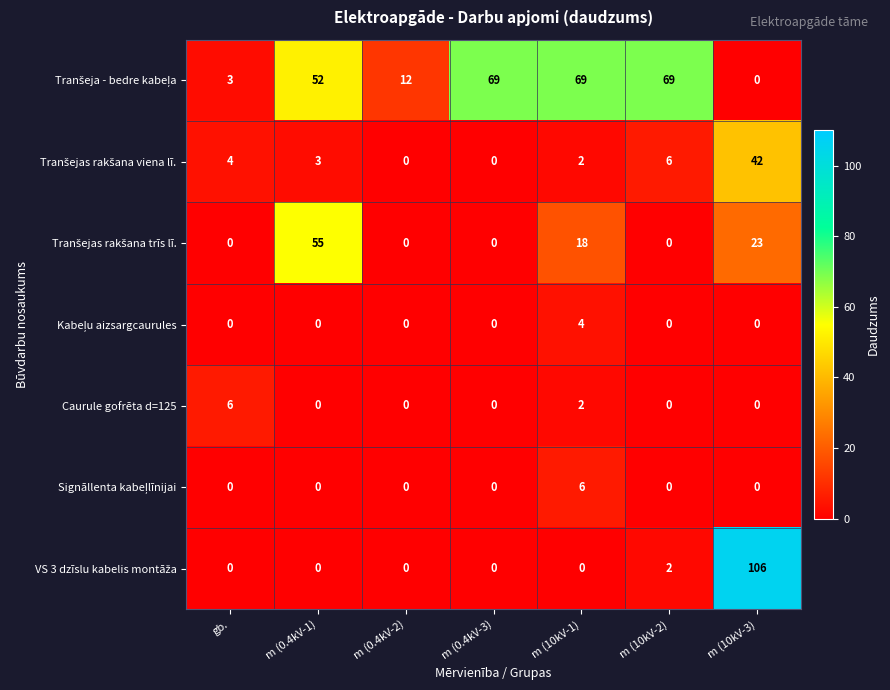

At how many categories does at least one series exceed 23?

5